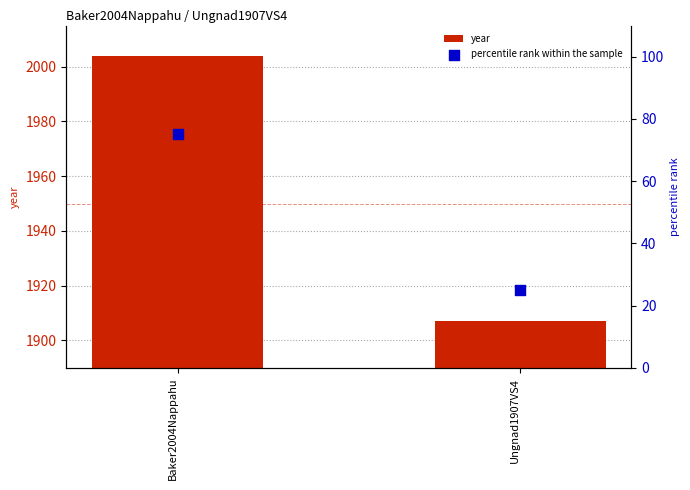

At which category is the sum across all series the highest?

Baker2004Nappahu